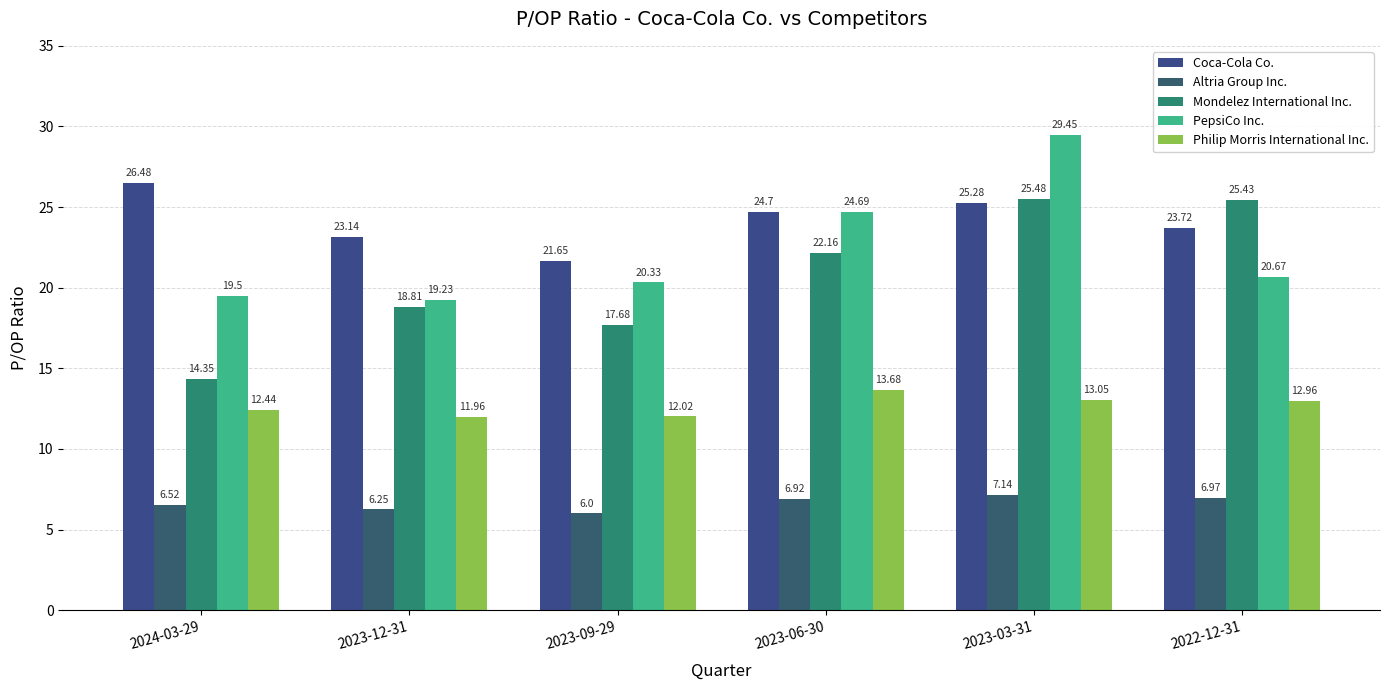

Rank the series by their maximum value, from lowest to highest.

Altria Group Inc., Philip Morris International Inc., Mondelez International Inc., Coca-Cola Co., PepsiCo Inc.